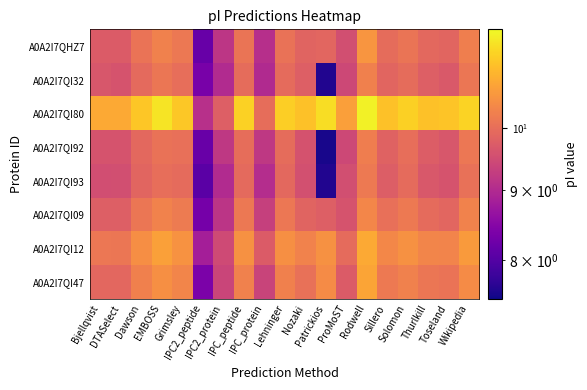

How many series are shown in this chart?

8